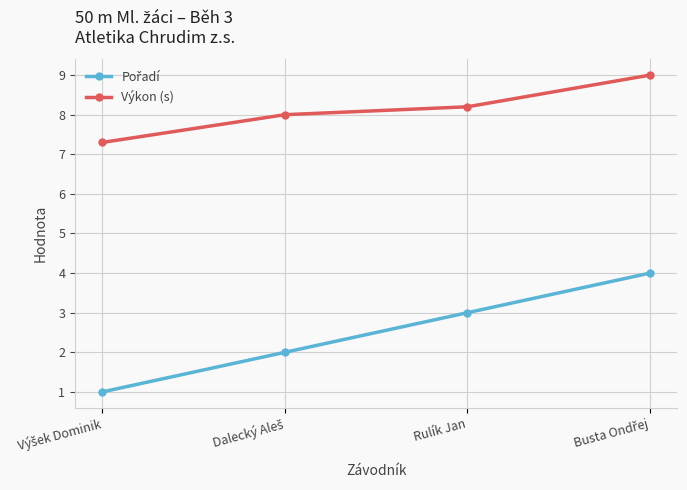

What is the average value of the Výkon (s) series?

8.1